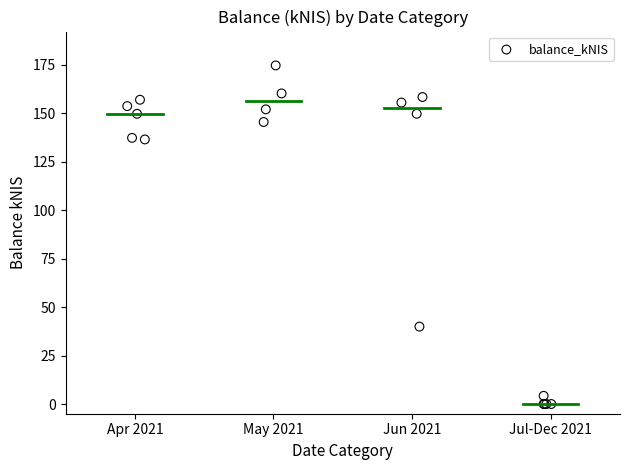

What Y value in the scatter plot is closest to 87?

39.9